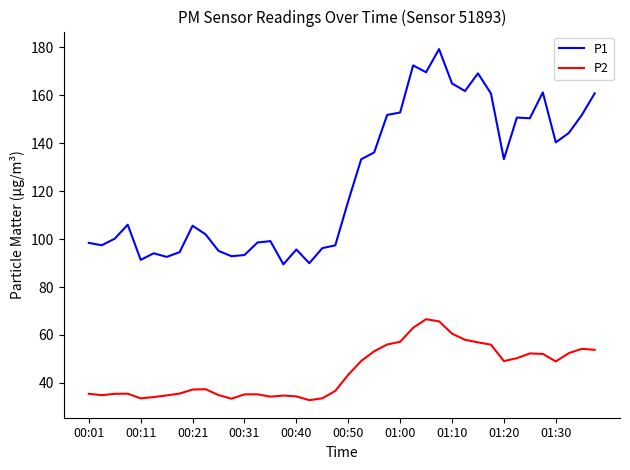

Which series has the largest total across all categories?

P1